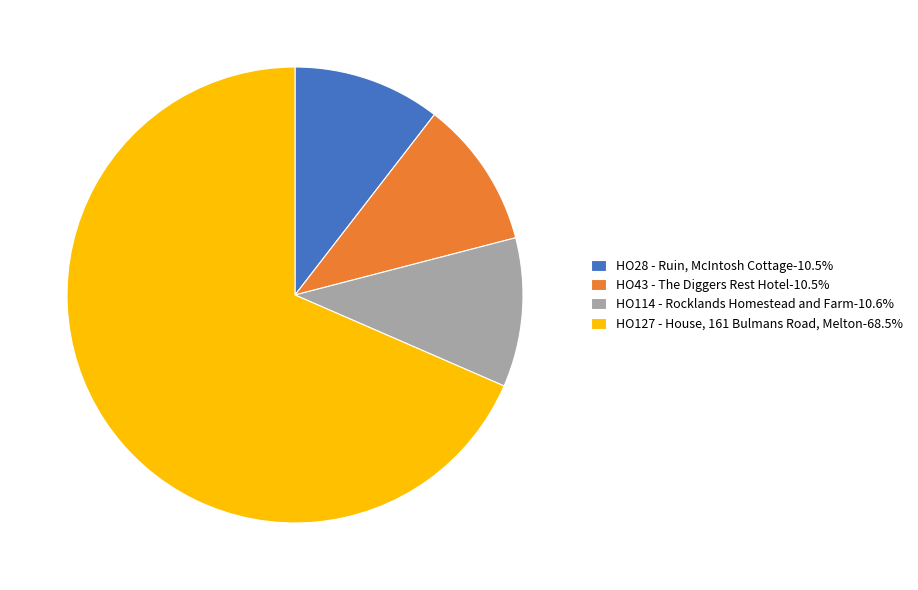

Does HO127 - House, 161 Bulmans Road, Melton-68.5% represent more than half of the total?

Yes